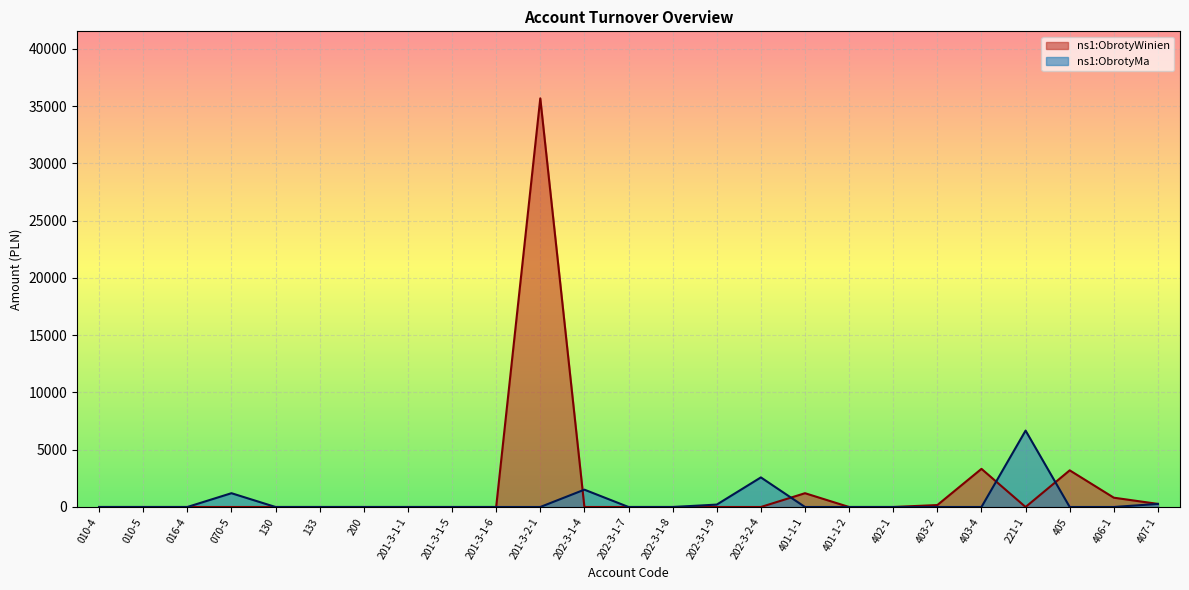

Count the number of data series in this chart.

2